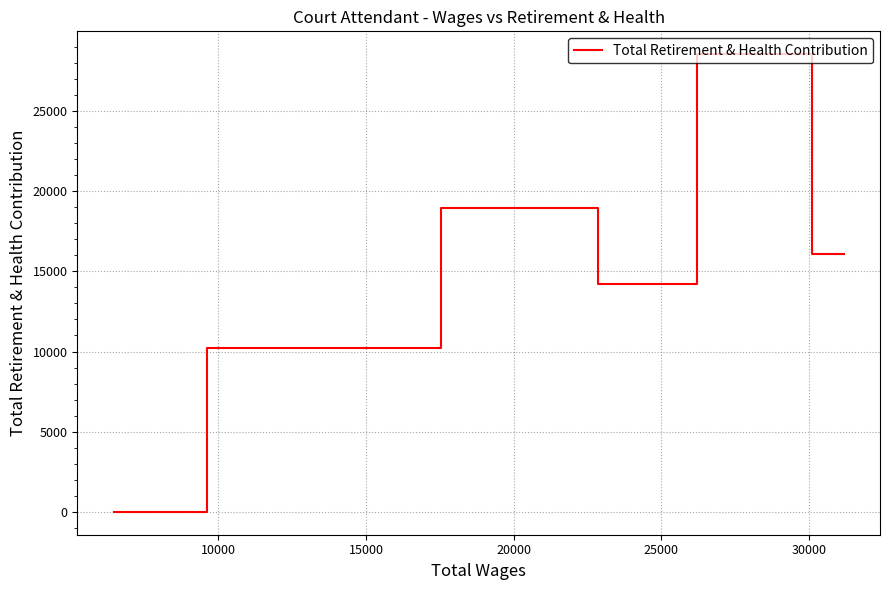

True or false: the data shows 11005 at 20000.

False